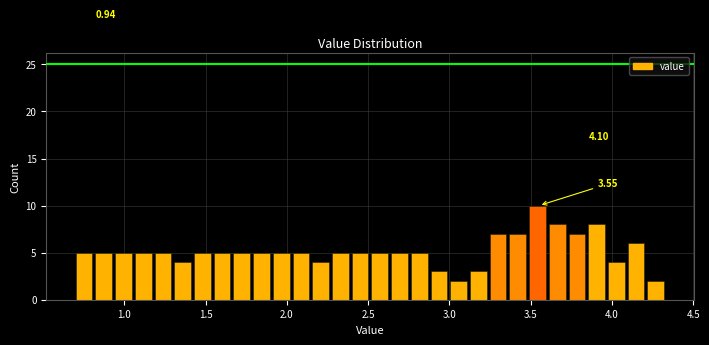

Read against the x-axis, roughly where is the centre of the tallest bar?

3.55